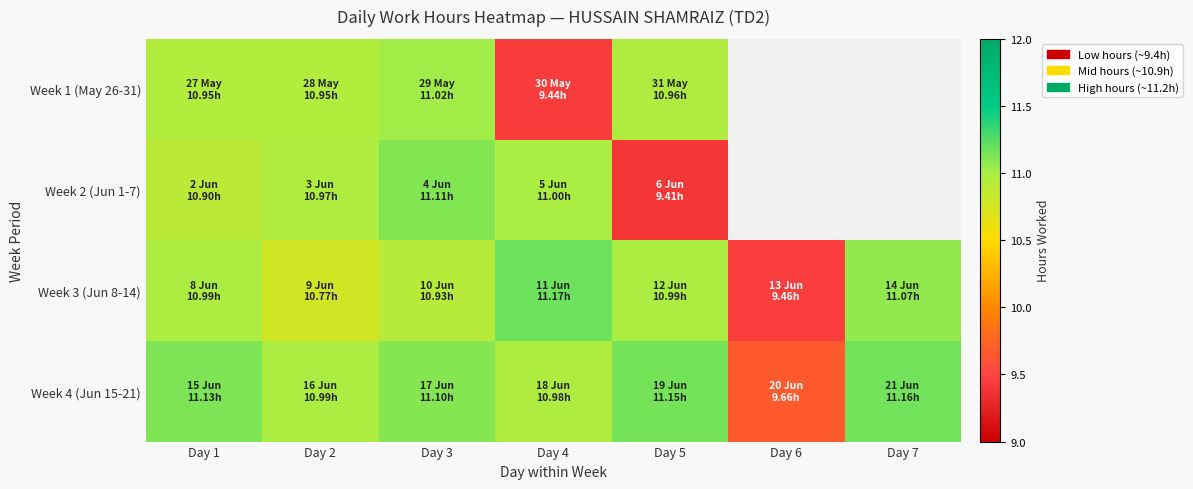

Is the value of Week 1 (May 26-31) at Day 7 greater than the value of Week 3 (Jun 8-14) at Day 6?

No